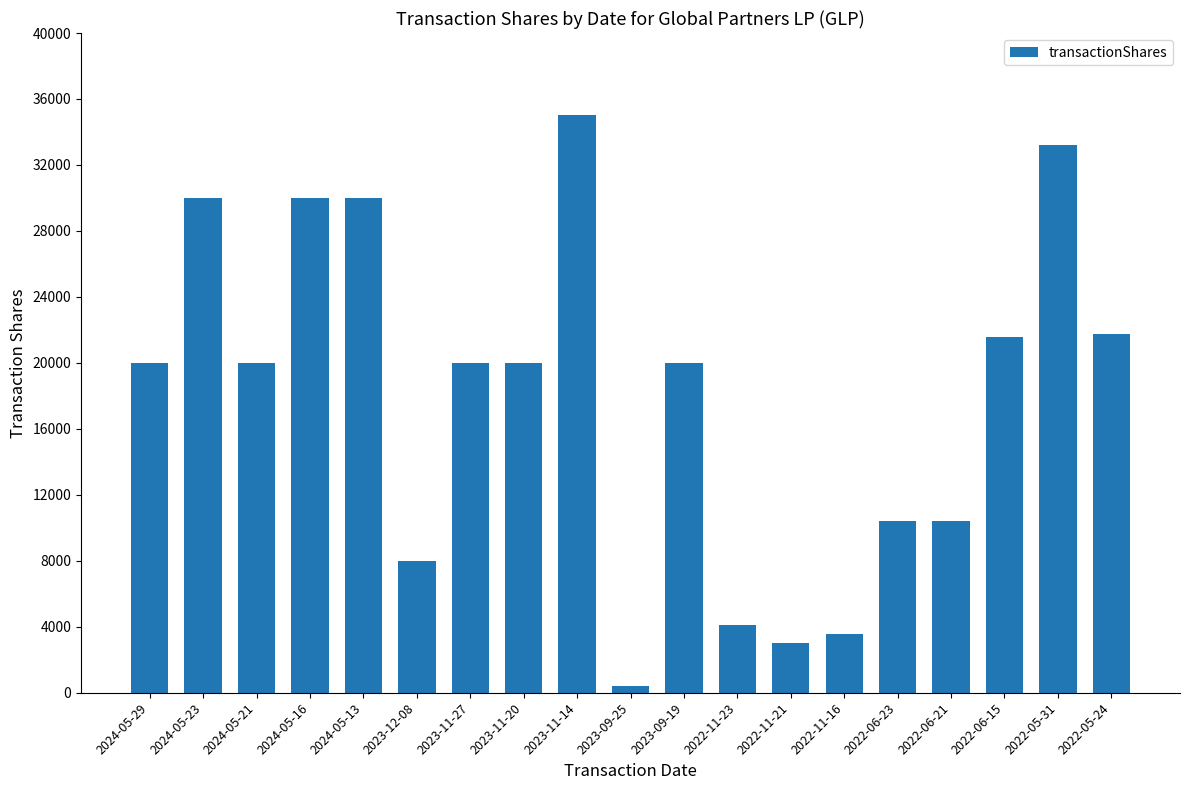

What is the label of the 15th bar from the left?

2022-06-23